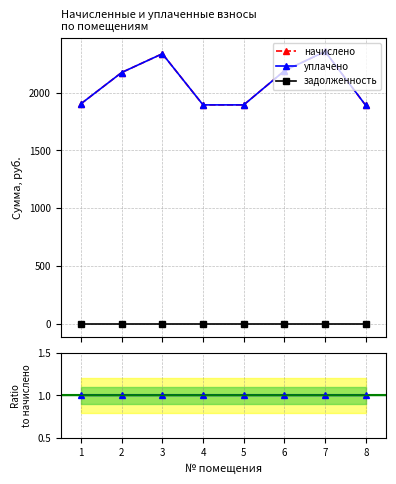

The задолженность series shows 0.0 at 4. True or false?

True